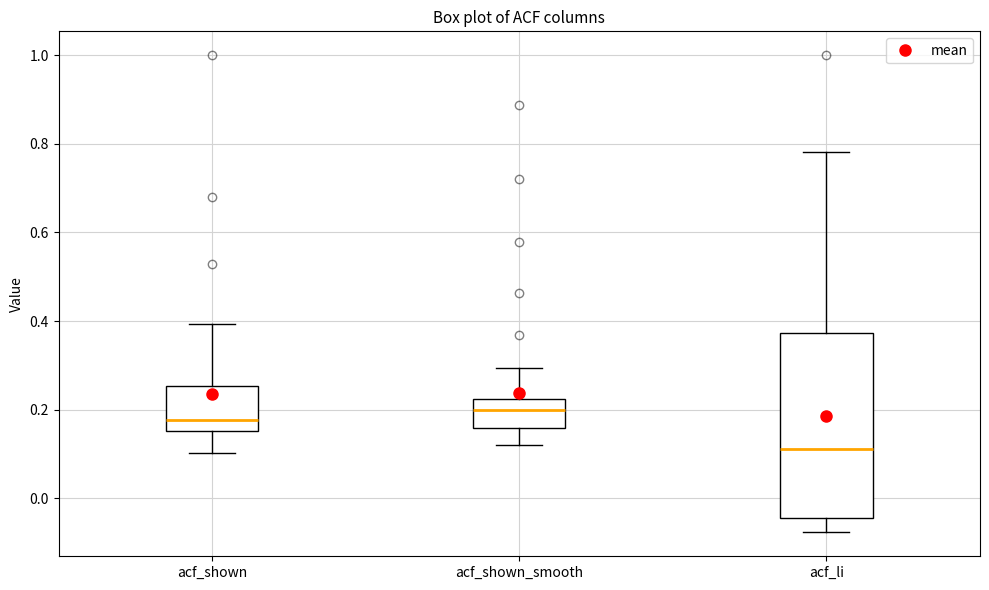

Reading left to right, transcribe this box plot: for each box, give where its median line is, the range the box spans, and where its two whiskers end, as read against the y-axis. The values are not printed on the chart, so give them approximately, as read against the axis.

acf_shown: median 0.18, box 0.16 to 0.26, whiskers 0.10 to 0.40
acf_shown_smooth: median 0.20, box 0.16 to 0.22, whiskers 0.12 to 0.30
acf_li: median 0.12, box -0.04 to 0.38, whiskers -0.08 to 0.78